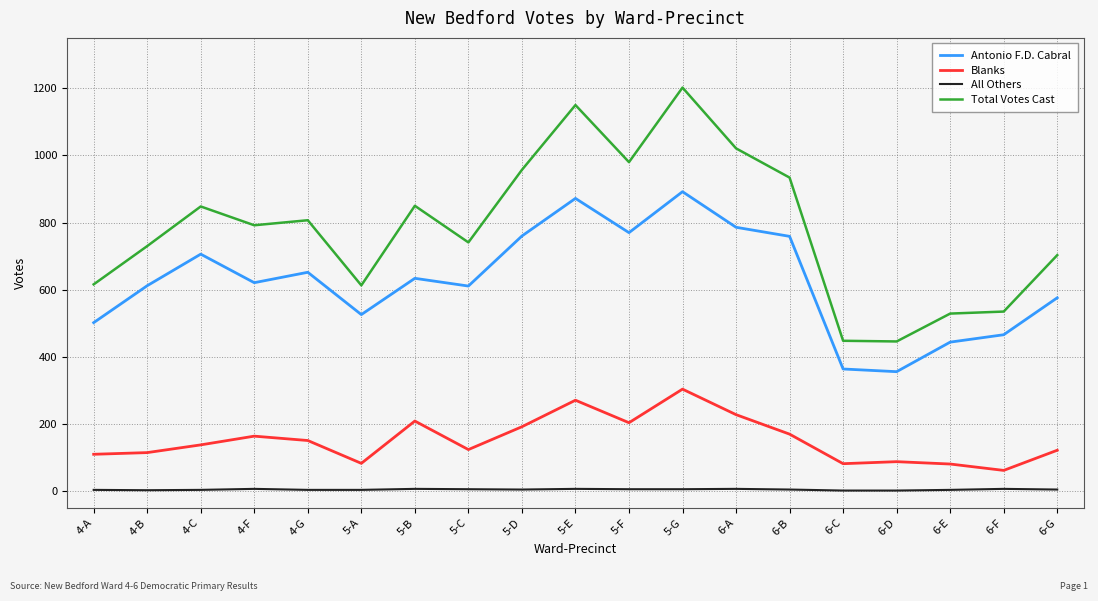

Does the chart have visible grid lines?

Yes